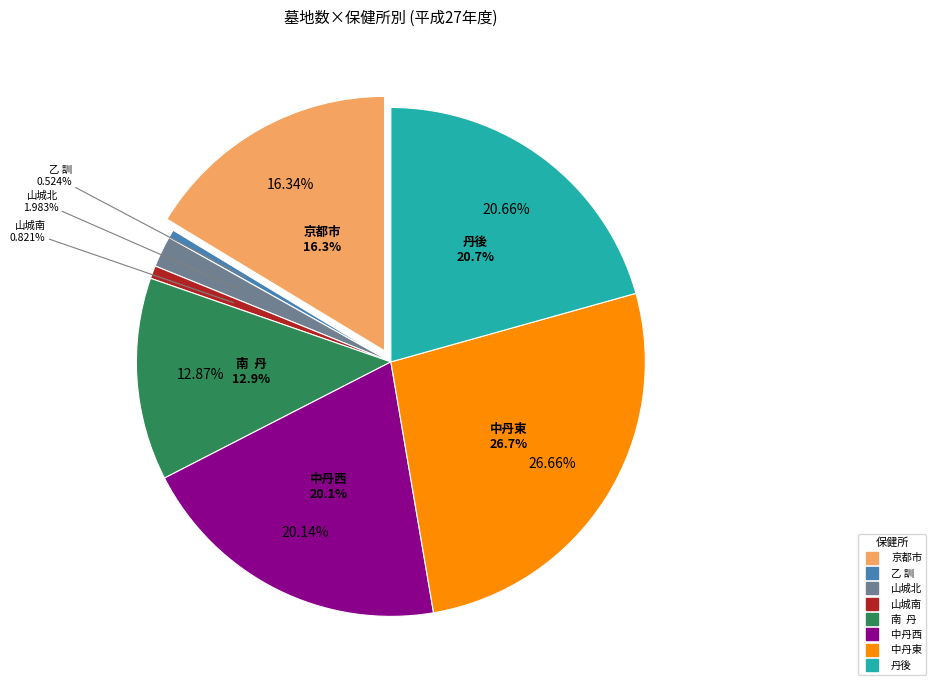

Which has a higher value, 南  丹 or 山城南?

南  丹